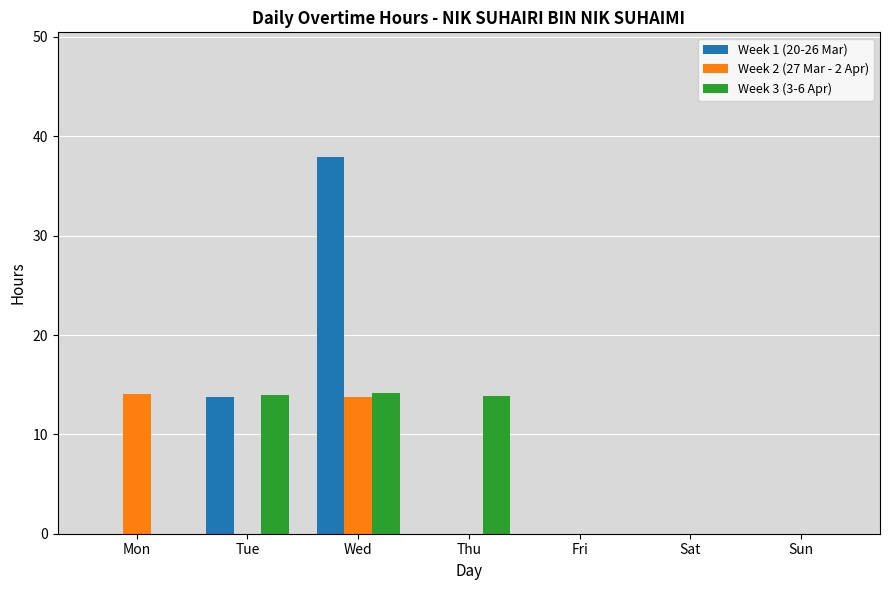

How many series are shown in this chart?

3